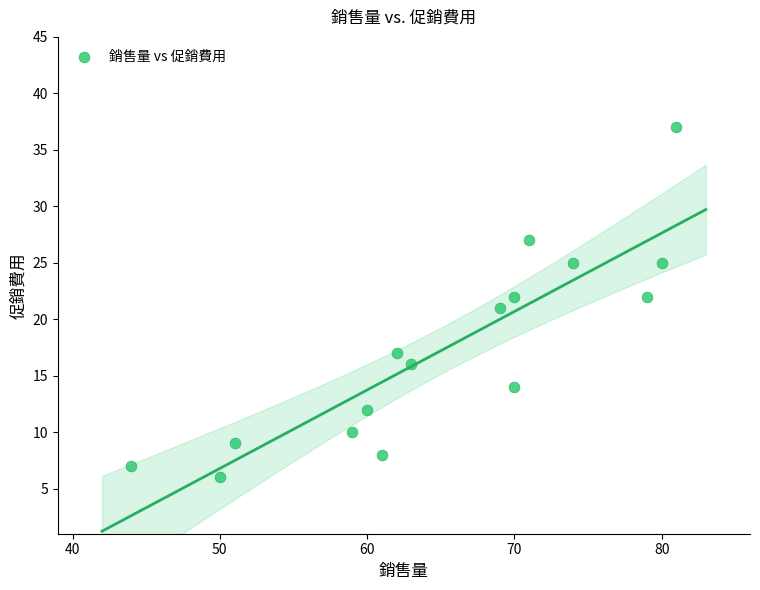

What is the range of Y values (max minus min)?

31